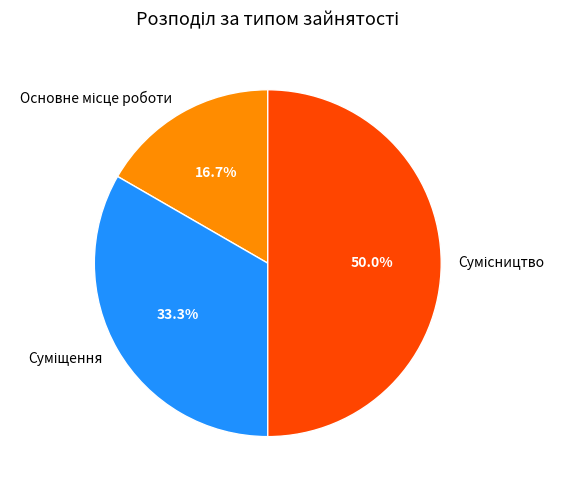

How many segments does this pie chart have?

3